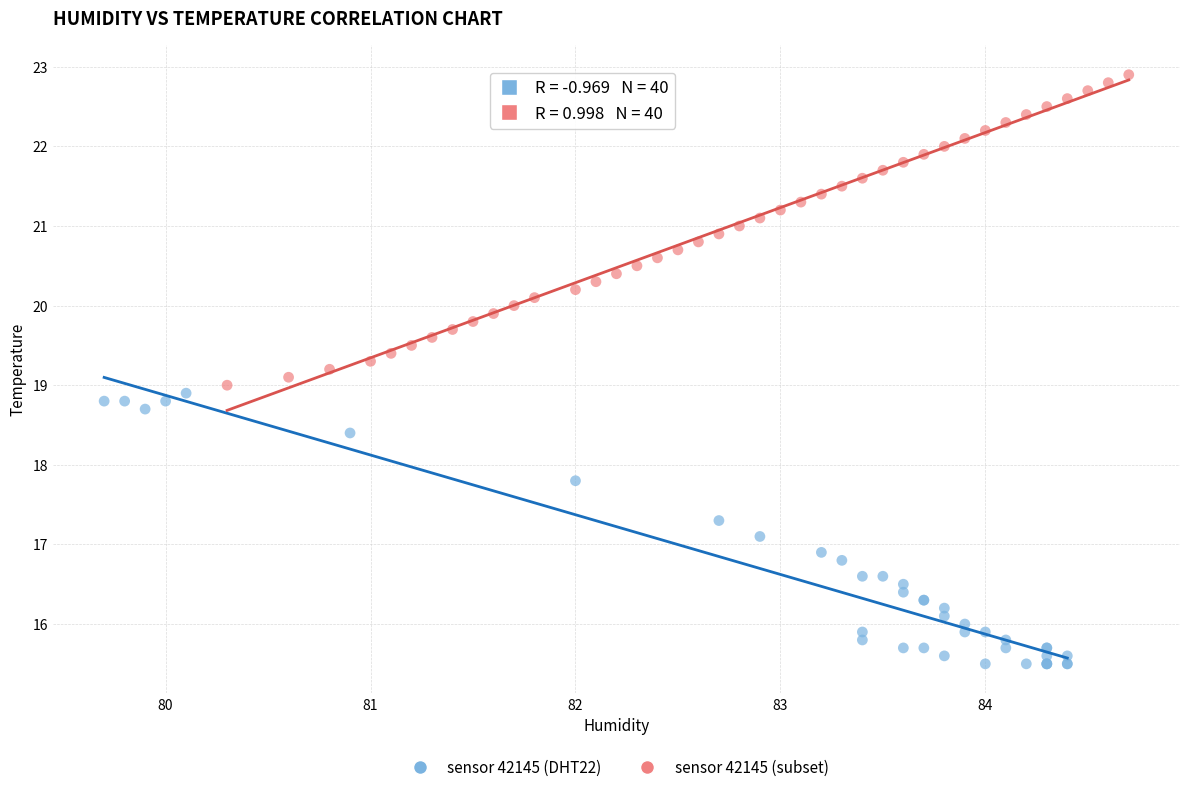

What are all the series names shown in the legend?

sensor 42145 (DHT22), sensor 42145 (subset)